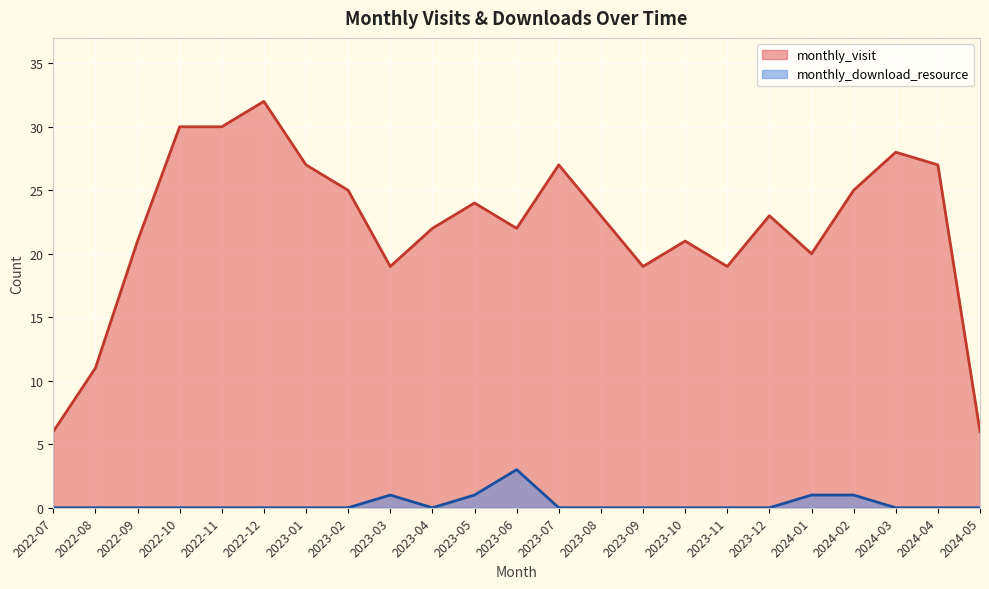

Rank the series by their maximum value, from highest to lowest.

monthly_visit, monthly_download_resource